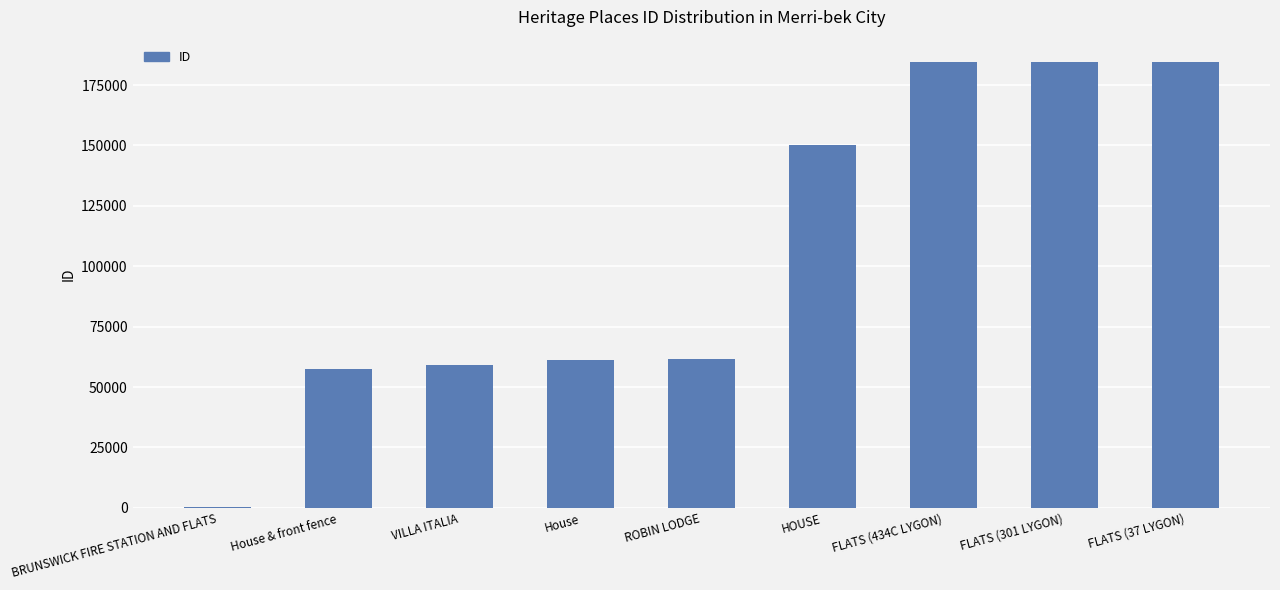

How many data points does each series have?

9